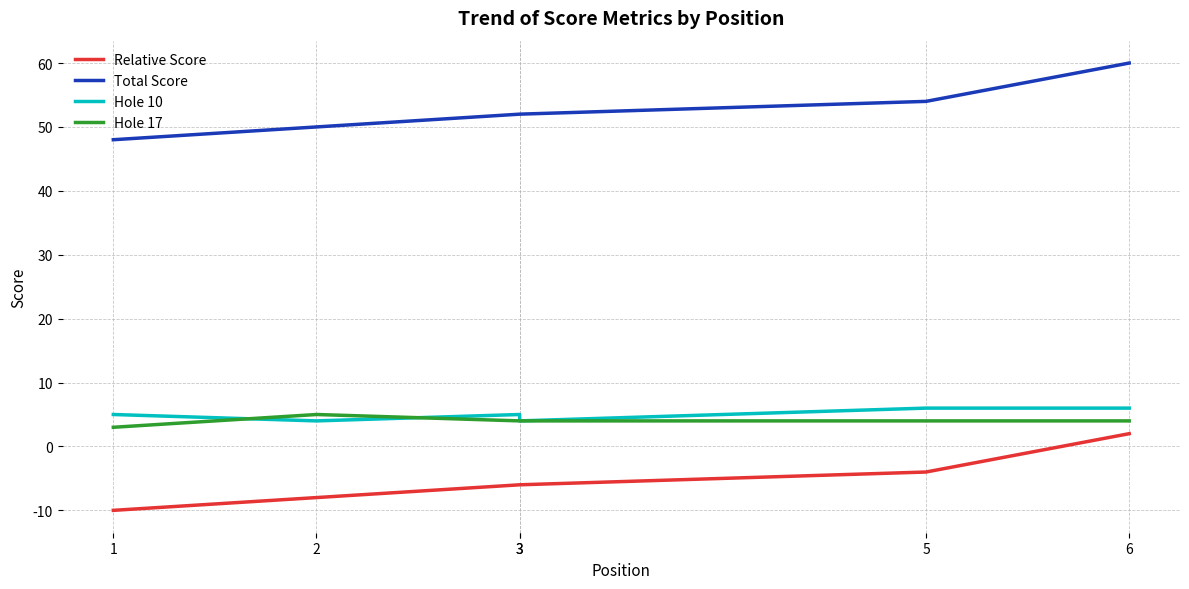

How many Hole 10 values are between 4 and 6?

6